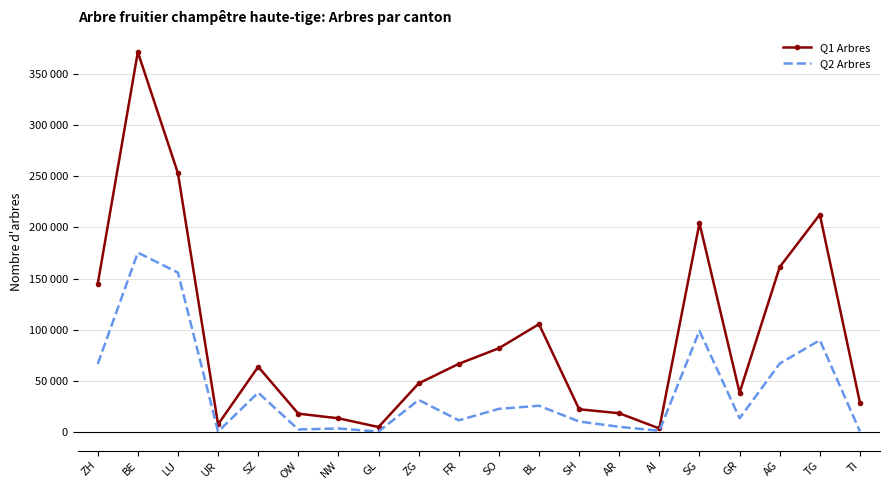

At which label does Q2 Arbres first exceed 22833?

ZH